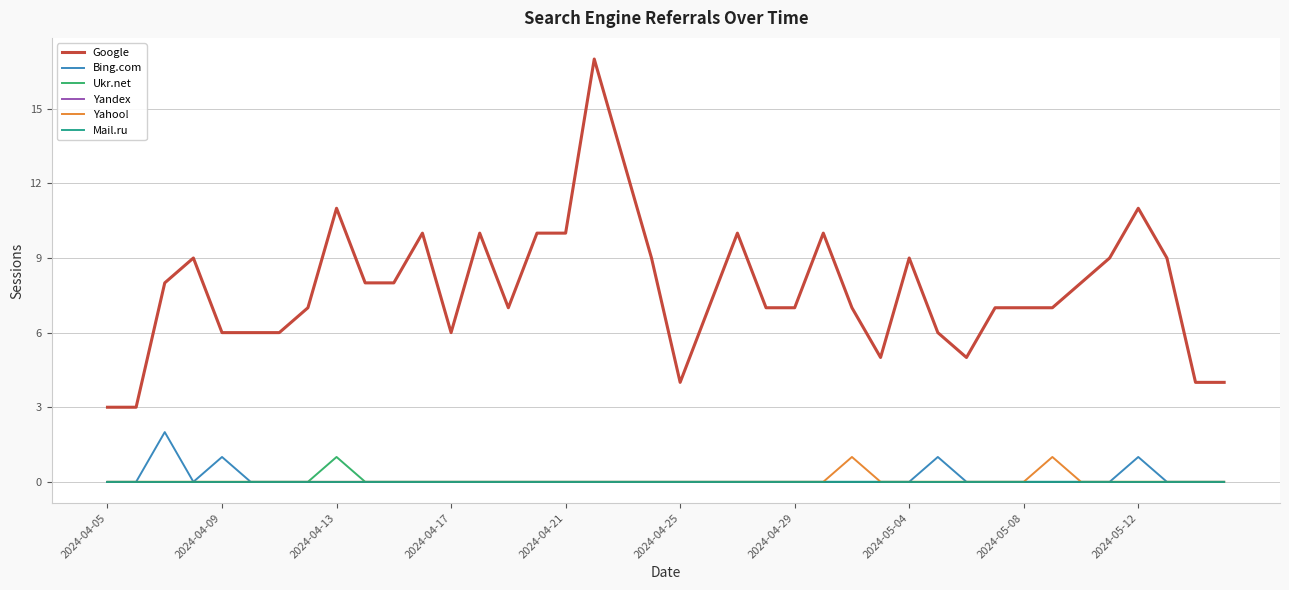

In Ukr.net, how many points are higher than both neighbors (excluding endpoints)?

1